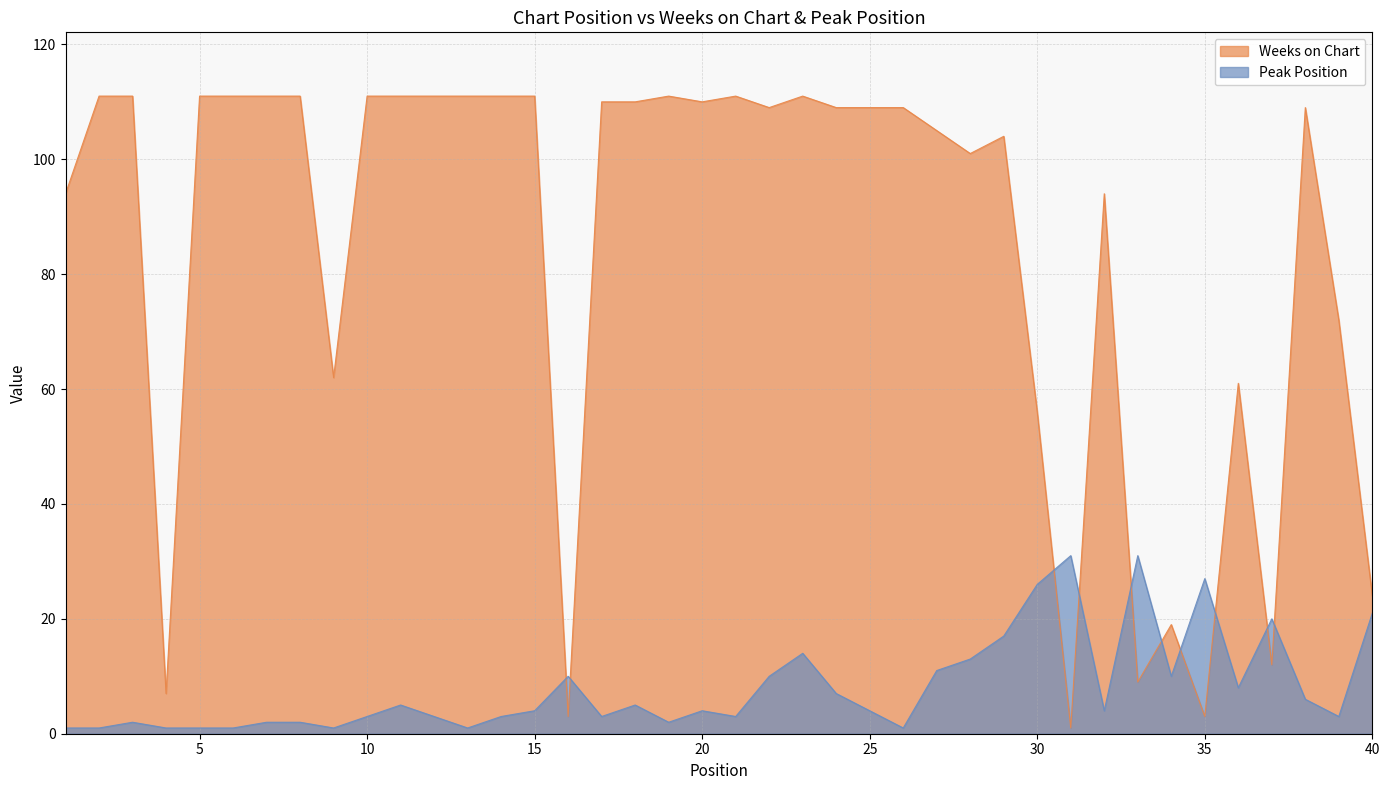

List the series in order of their peak value, lowest first.

Peak Position, Weeks on Chart